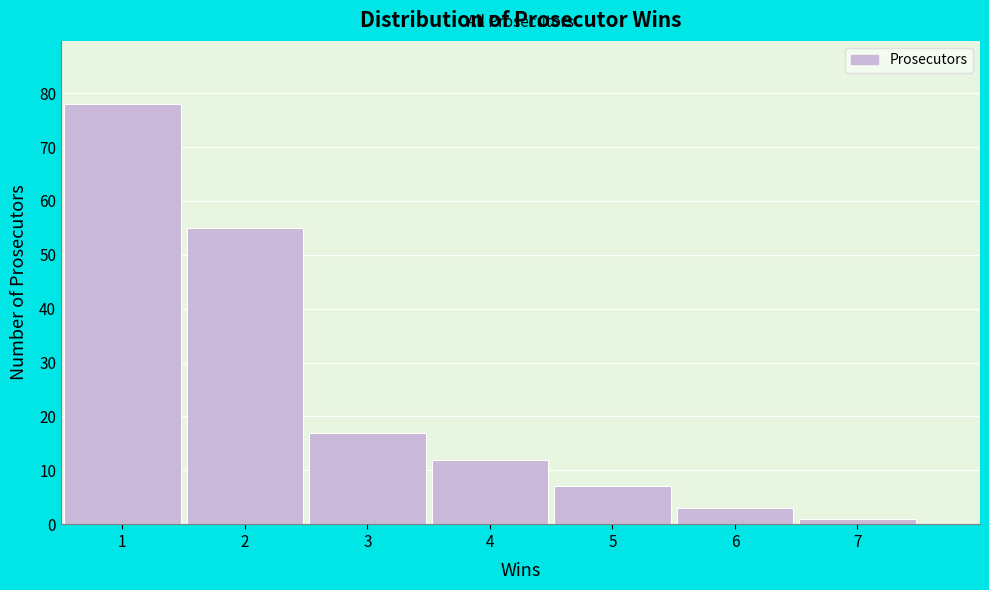

Reading left to right, list every bar in this chart as the range it spans on the x-axis followed by its height. The values are not printed on the chart, so give them approximately, as read against the axis.

0.5 to 1.5: 78
1.5 to 2.5: 55
2.5 to 3.5: 17
3.5 to 4.5: 12
4.5 to 5.5: 7
5.5 to 6.5: 3
6.5 to 7.5: 1